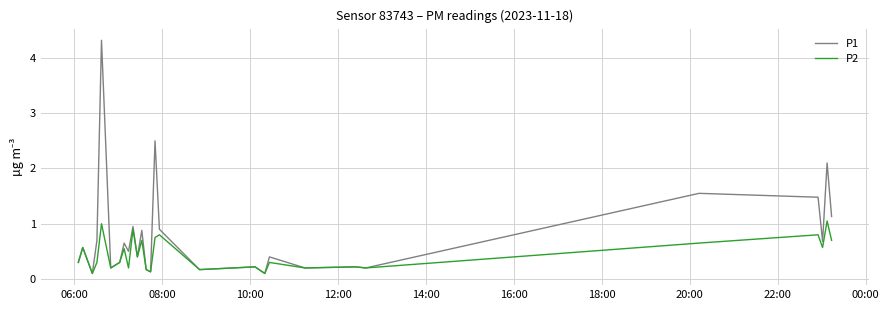

Rank the series by their average value, from lowest to highest.

P2, P1